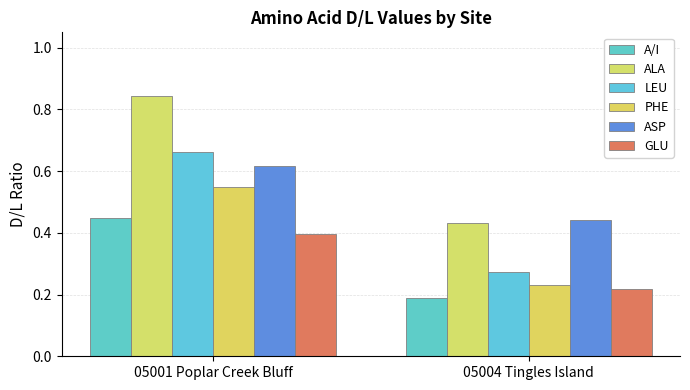

Reading right to left, extract all data points from this chart.

A/I: 0.2	0.4
ALA: 0.4	0.8
LEU: 0.3	0.7
PHE: 0.2	0.5
ASP: 0.4	0.6
GLU: 0.2	0.4